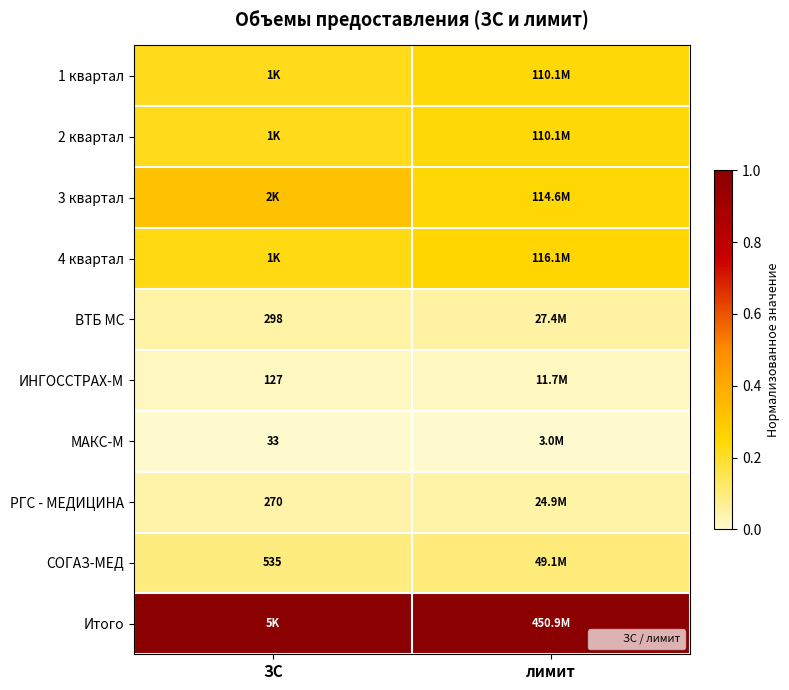

Which has a higher value, ЗС or лимит?

лимит